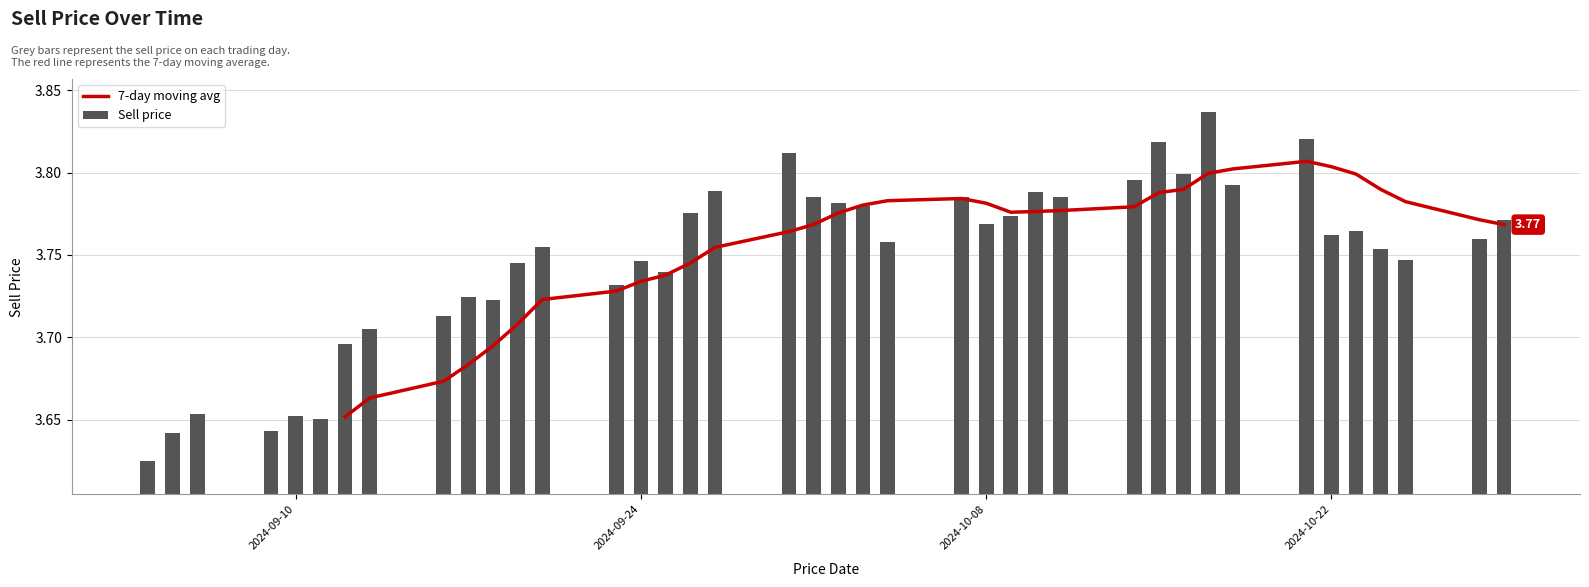

What is the greatest value displayed?

3.8